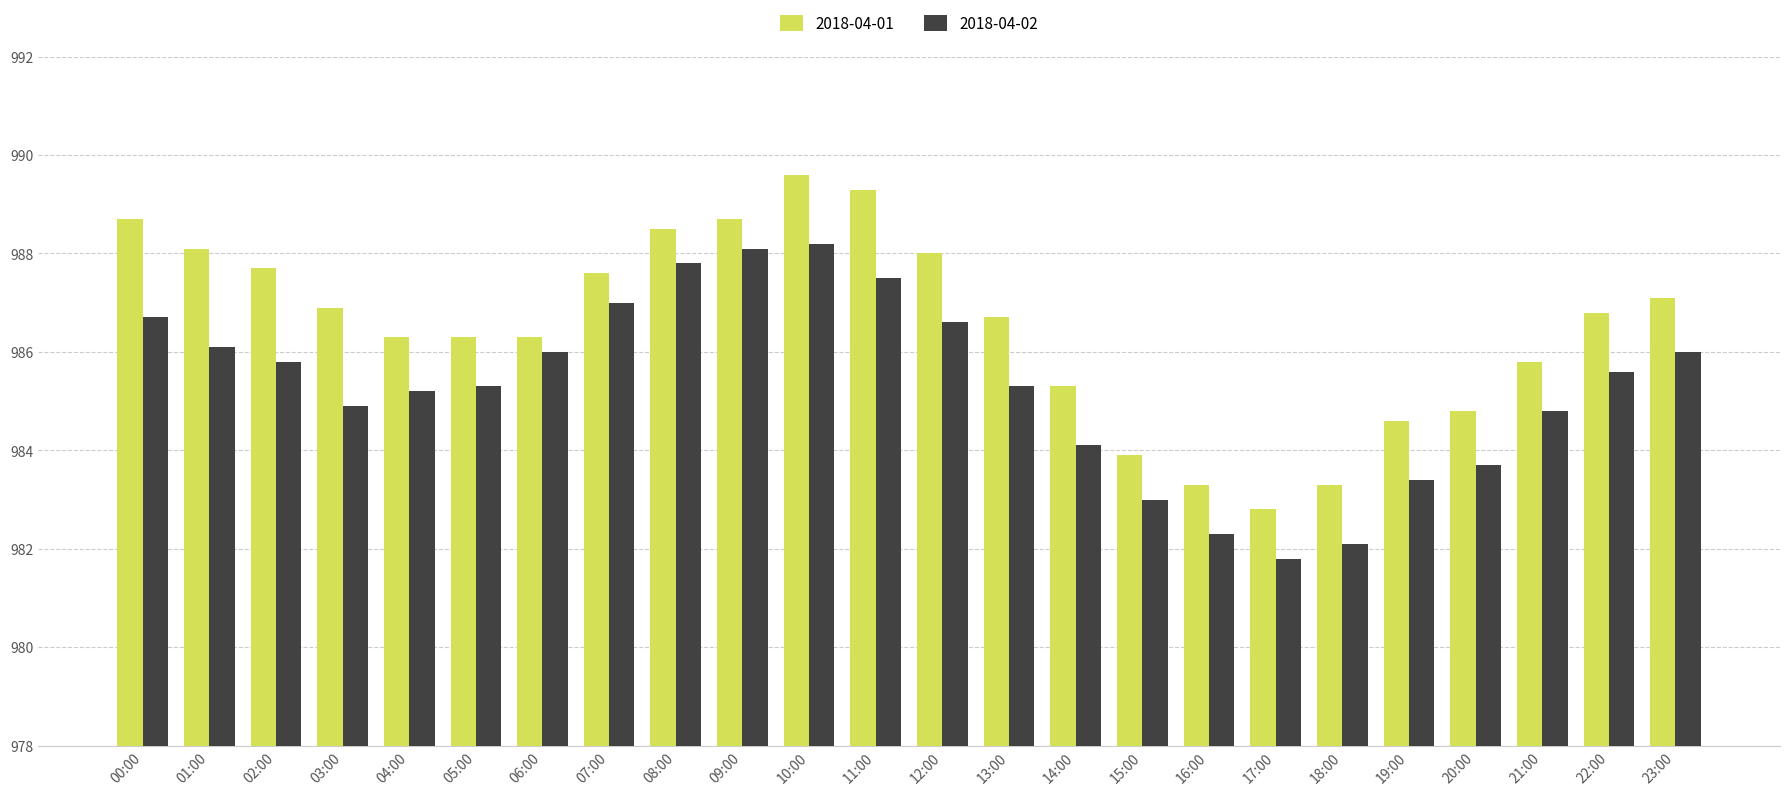

Count the number of data series in this chart.

2